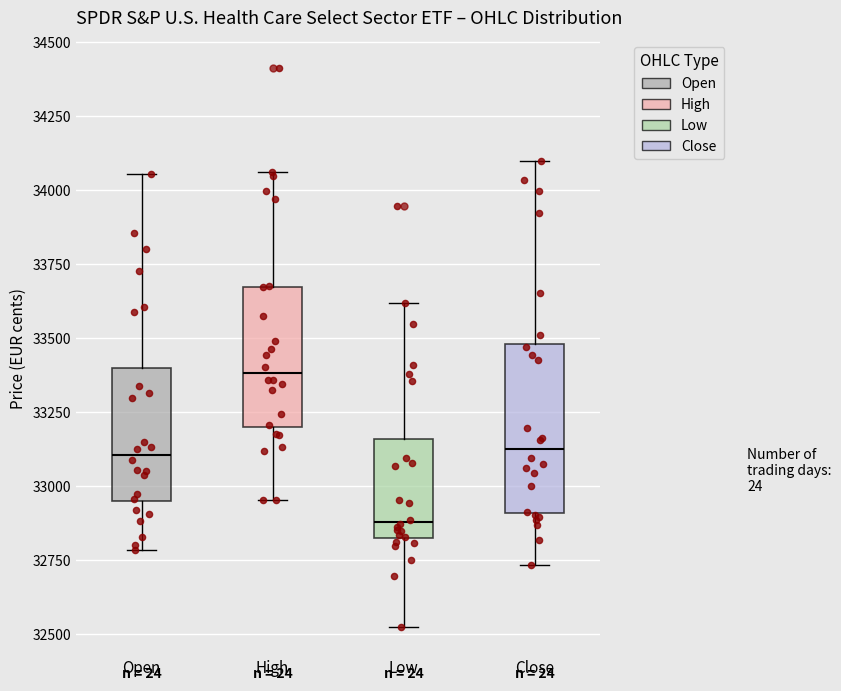

Comparing the boxes themselves (not the whiskers), which one is the tallest?

Close